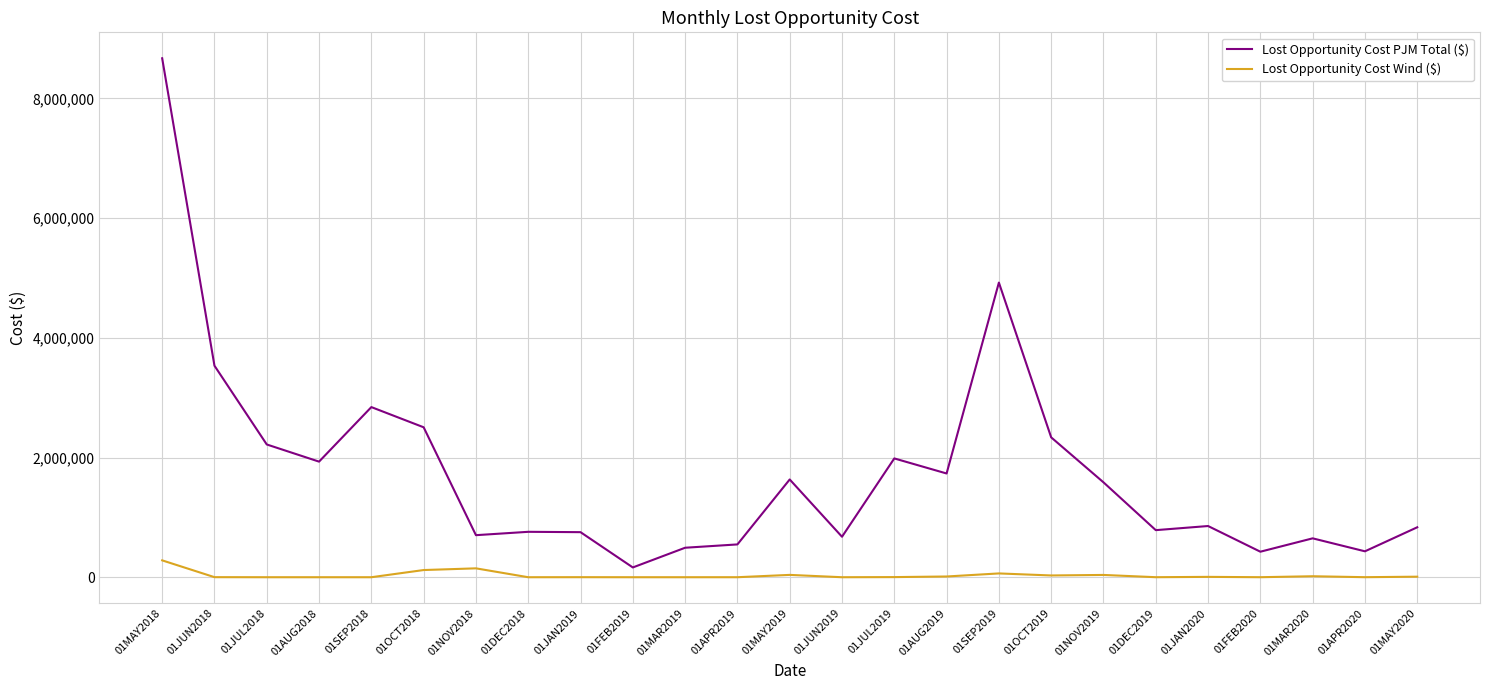

What is the difference between the maximum and minimum values in the Lost Opportunity Cost Wind ($) series?

281851